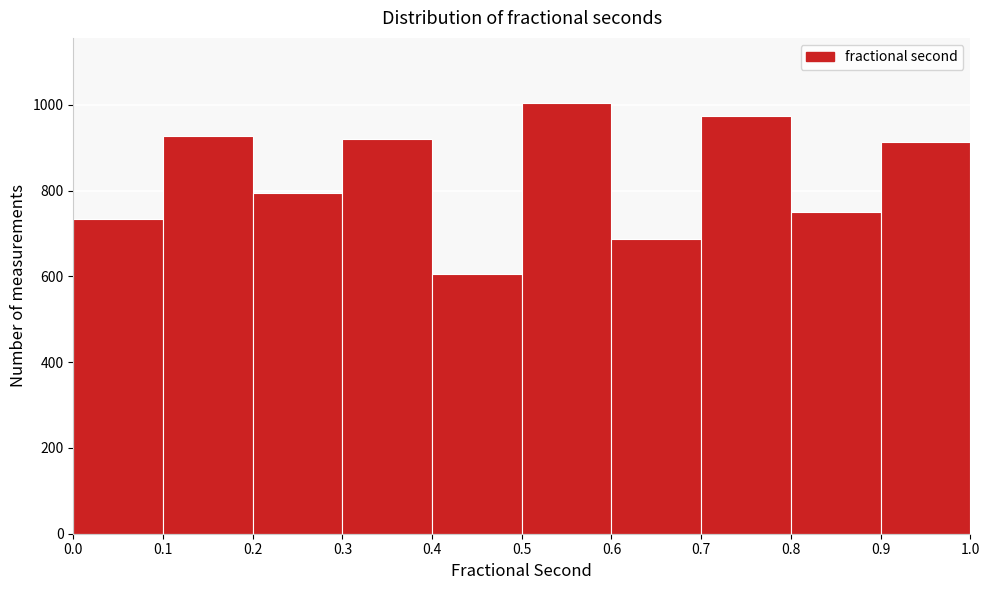

Reading left to right, transcribe this chart: for each bar, give the range it covers on the x-axis and its height. The values are not printed on the chart, so give them approximately, as read against the axis.

0.0 to 0.1: 740
0.1 to 0.2: 920
0.2 to 0.3: 800
0.3 to 0.4: 920
0.4 to 0.5: 600
0.5 to 0.6: 1000
0.6 to 0.7: 680
0.7 to 0.8: 980
0.8 to 0.9: 740
0.9 to 1.0: 920